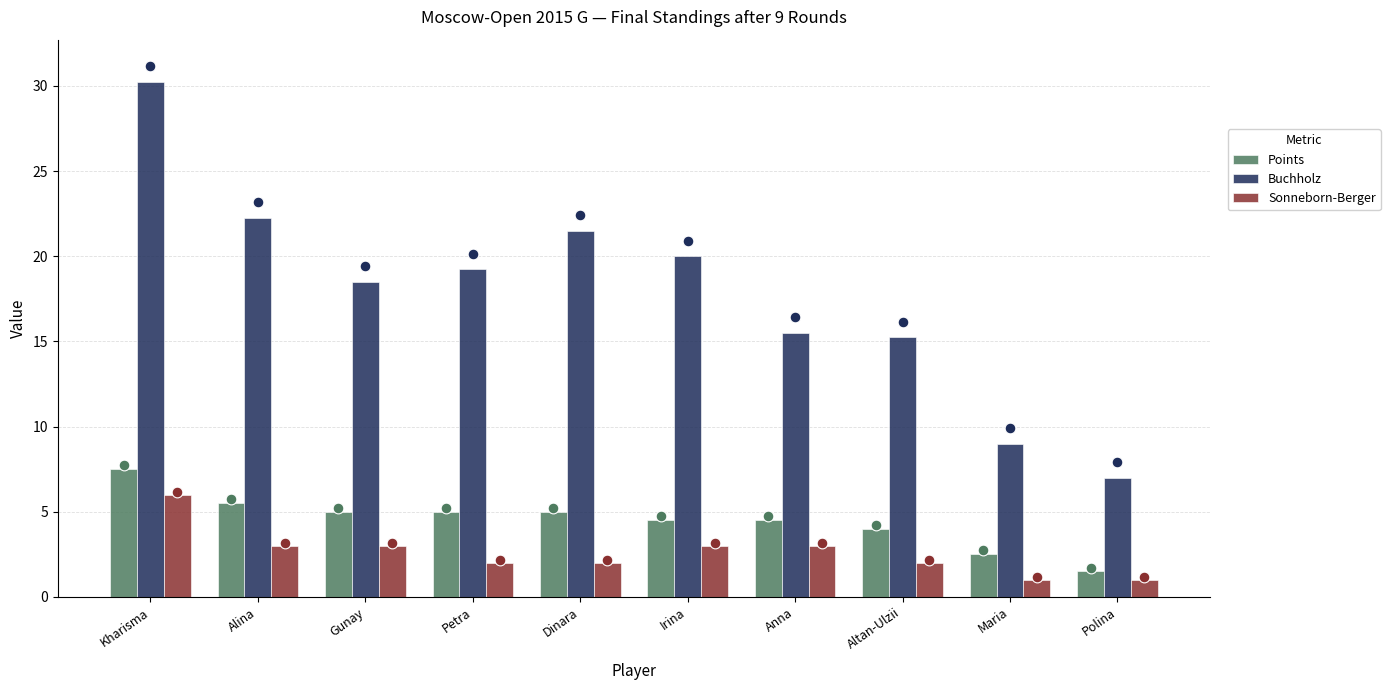

Which series contains the lowest Y value?

Sonneborn-Berger